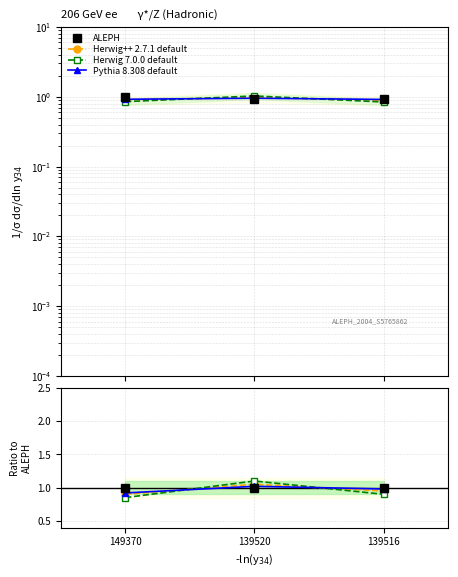

What is the sum of all ALEPH values?

3.0